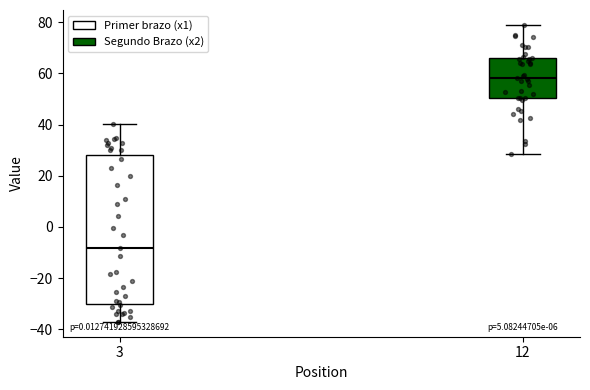

Reading left to right, transcribe this box plot: for each box, give where its median line is, the range the box spans, and where its two whiskers end, as read against the y-axis. The values are not printed on the chart, so give them approximately, as read against the axis.

3: median -8, box -30 to 28, whiskers -38 to 40
12: median 58, box 50 to 66, whiskers 28 to 80